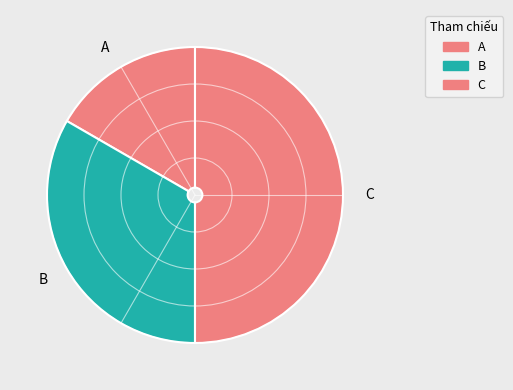

Rank the categories by value from highest to lowest.

C, B, A